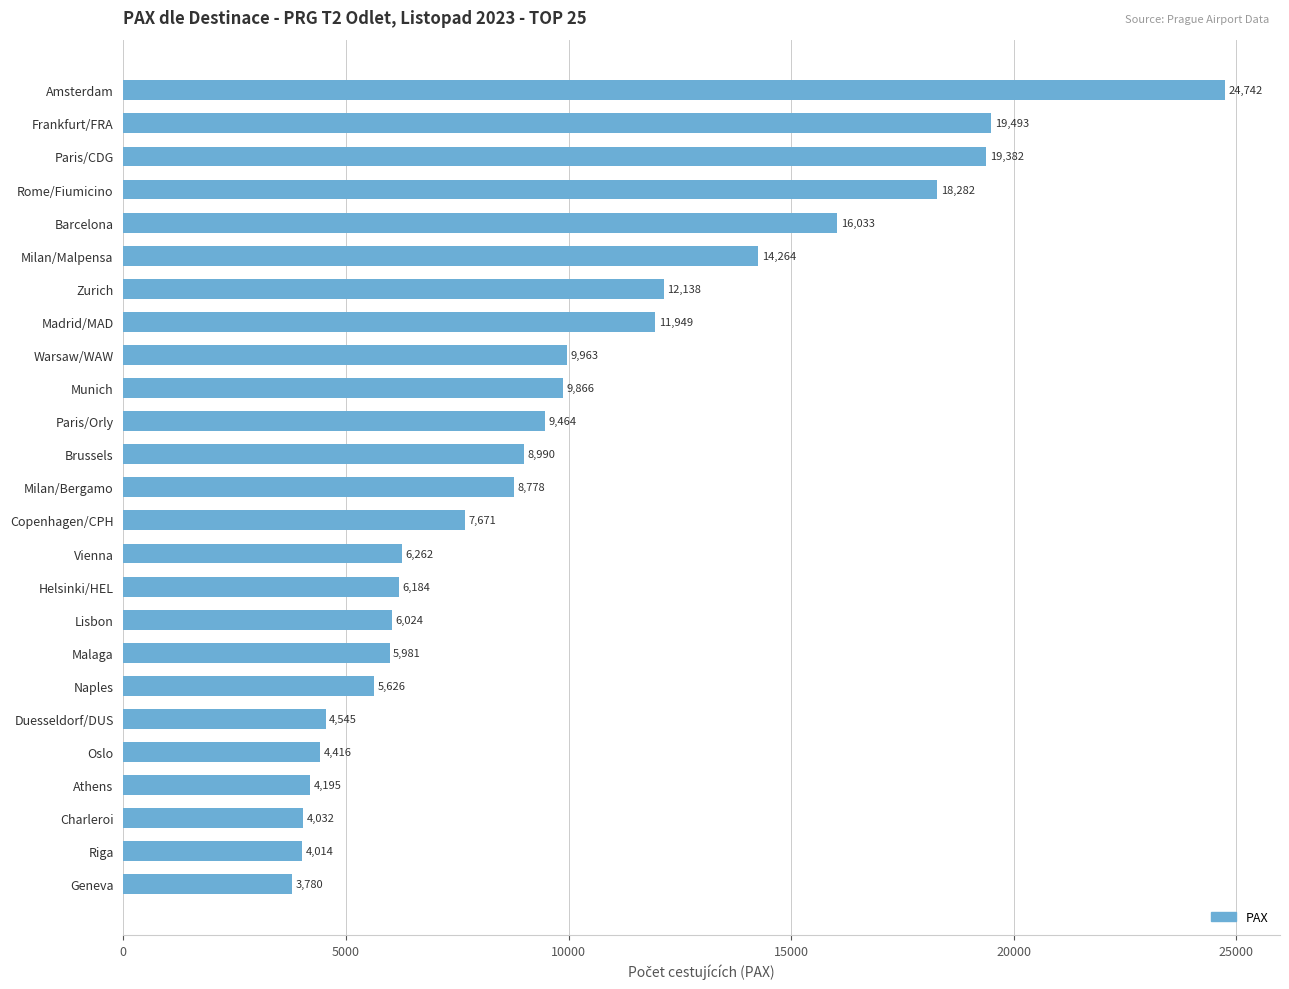

Reading top to bottom, extract all data points from this chart.

24742	19493	19382	18282	16033	14264	12138	11949	9963	9866	9464	8990	8778	7671	6262	6184	6024	5981	5626	4545	4416	4195	4032	4014	3780